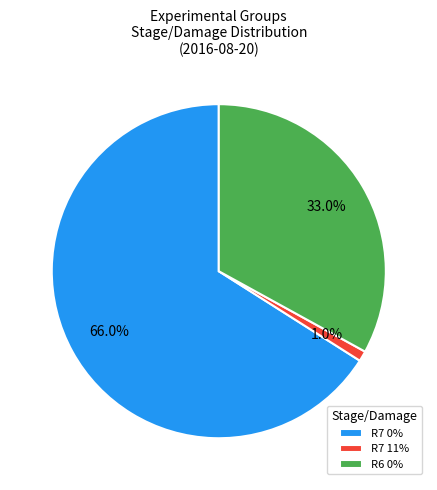

What is the total percentage of R7 0% and R6 0%?

99.0%